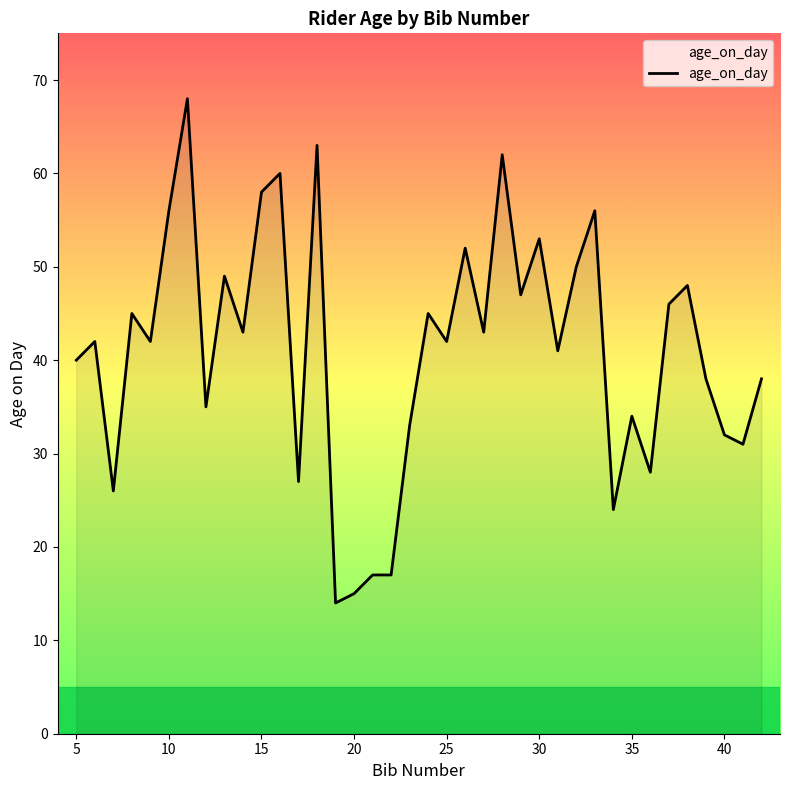

Does the chart have visible grid lines?

No